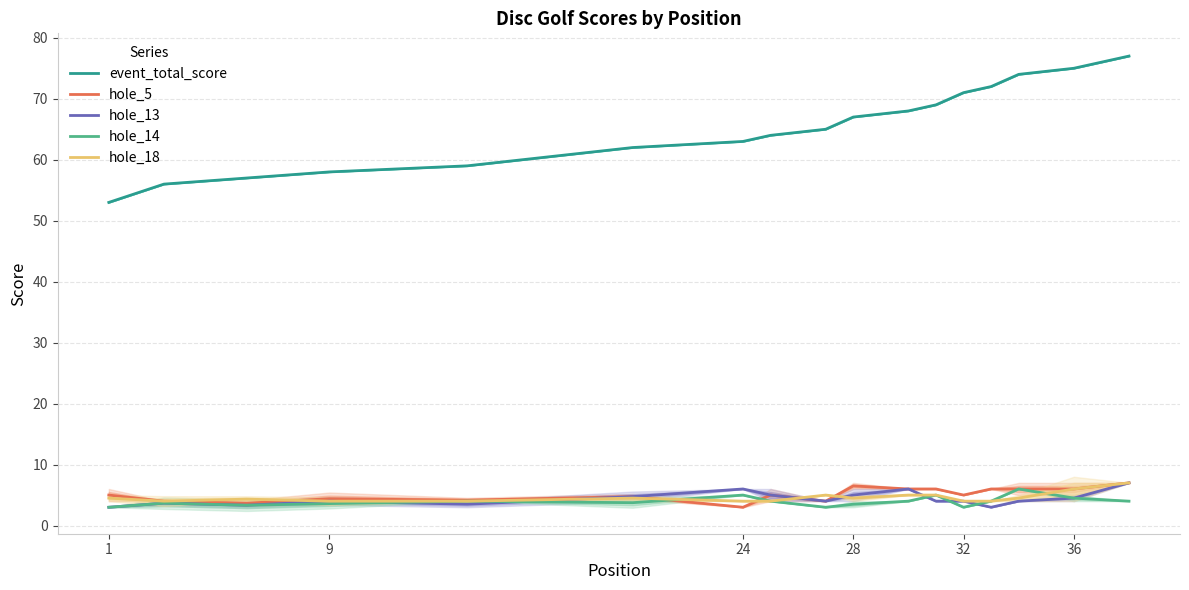

How many values in the hole_13 series are below 4?

5